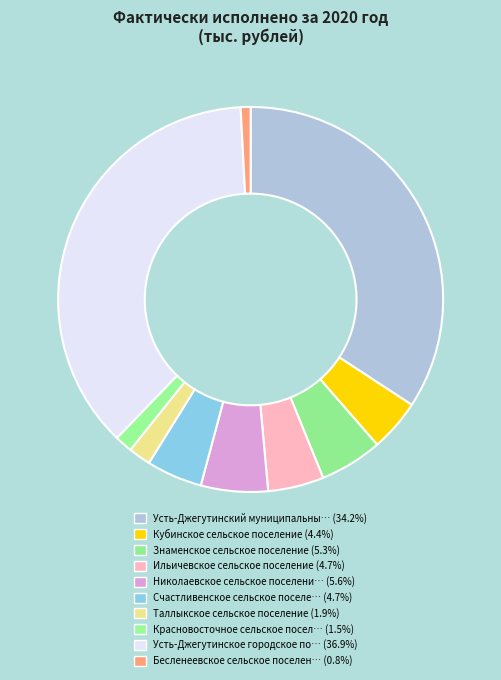

Count the number of slices in the pie.

10